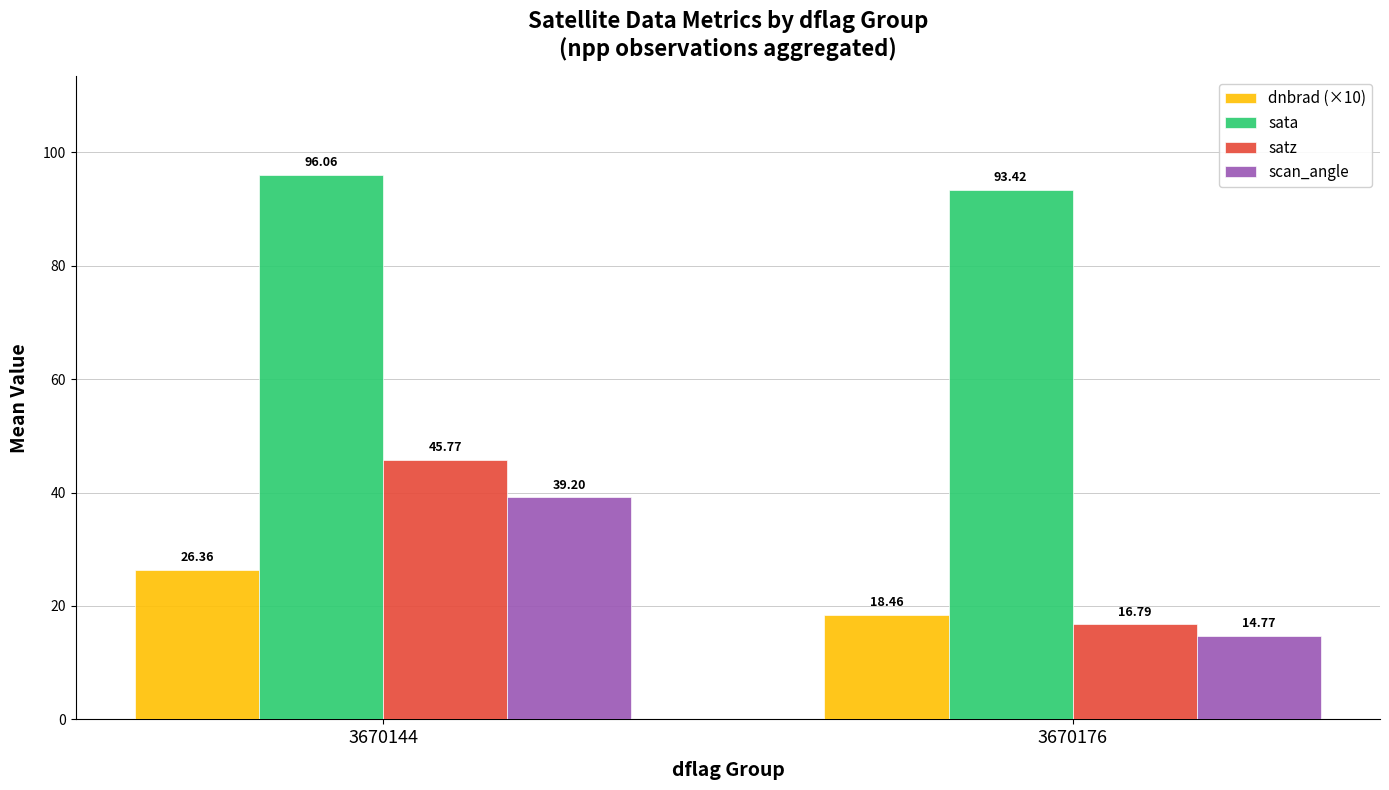

At how many categories does at least one series exceed 51?

2